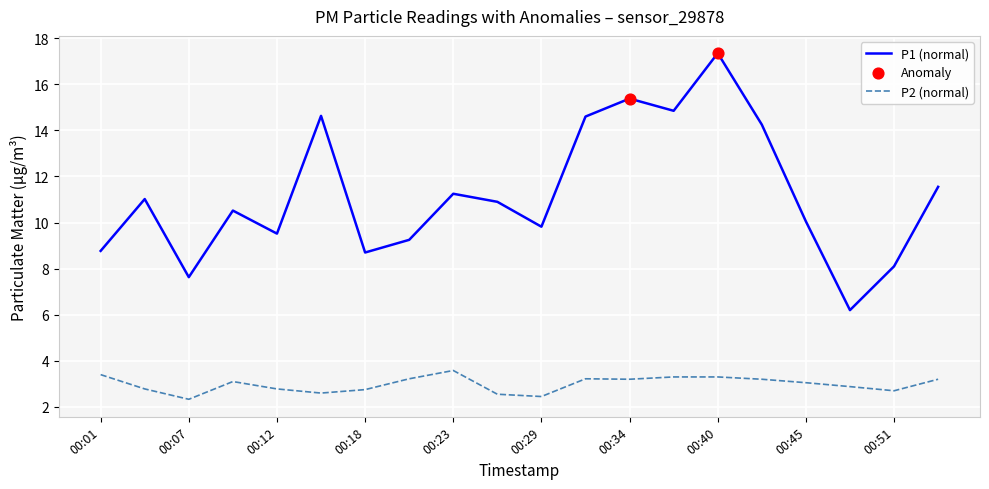

At how many categories does at least one series exceed 2?

20